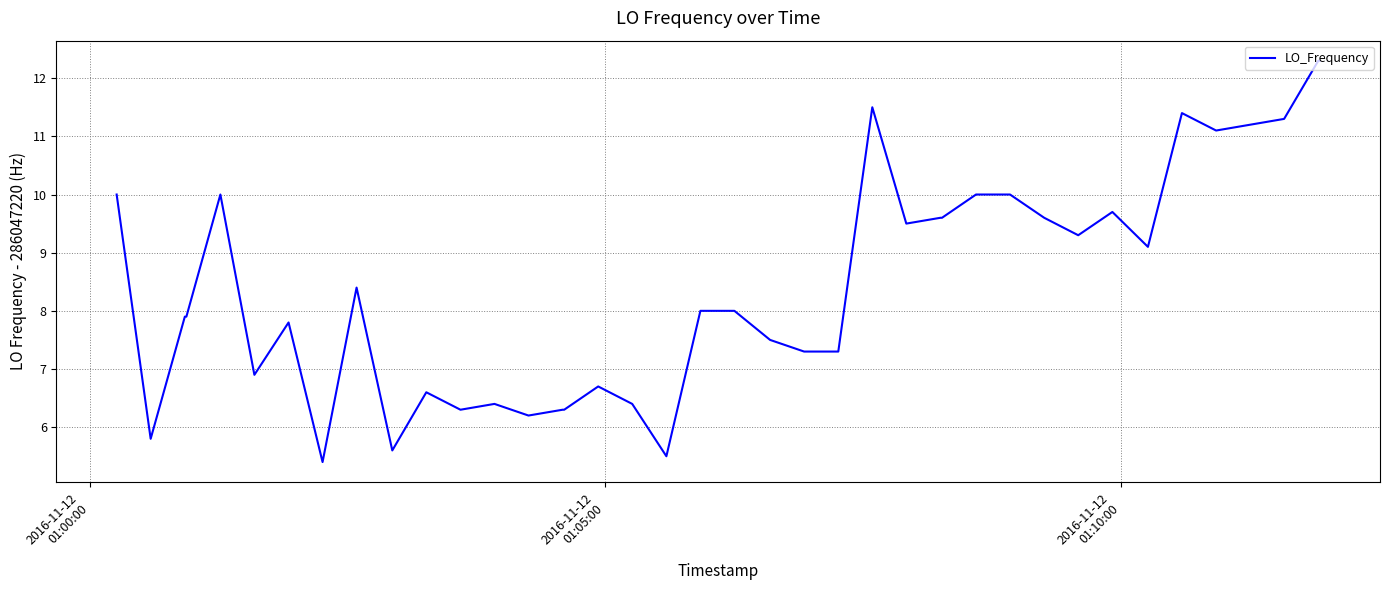

What is the difference between the maximum and minimum values?

6.9